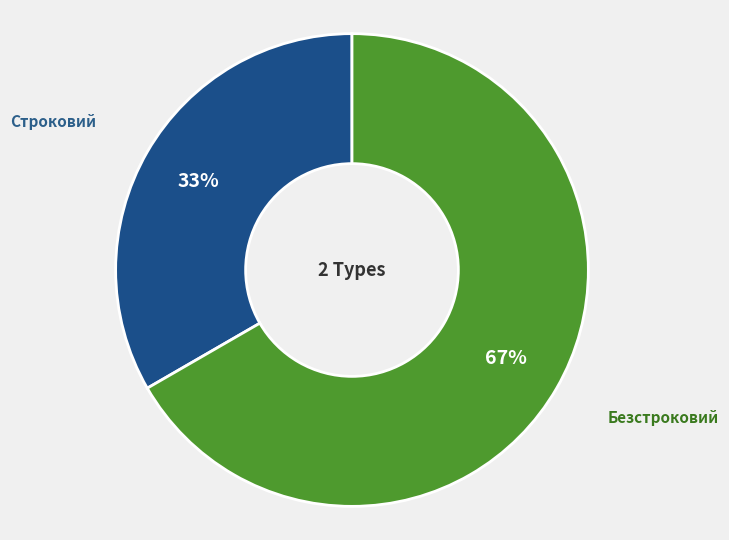

How many slices are in this pie chart?

2